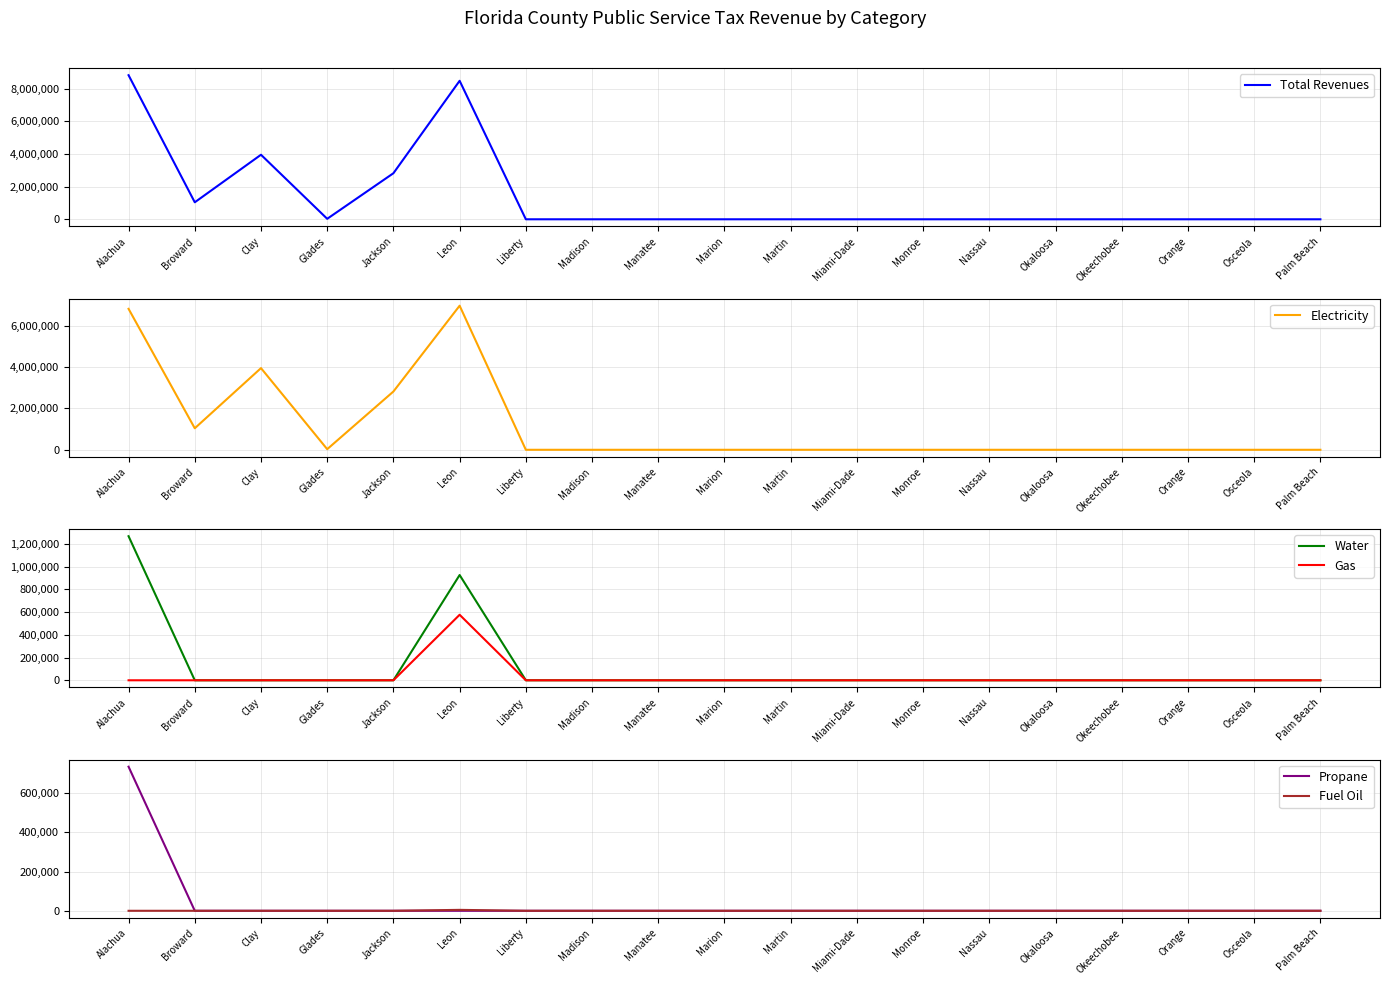

Rank the series by their maximum value, from highest to lowest.

Total Revenues, Electricity, Water, Propane, Gas, Fuel Oil